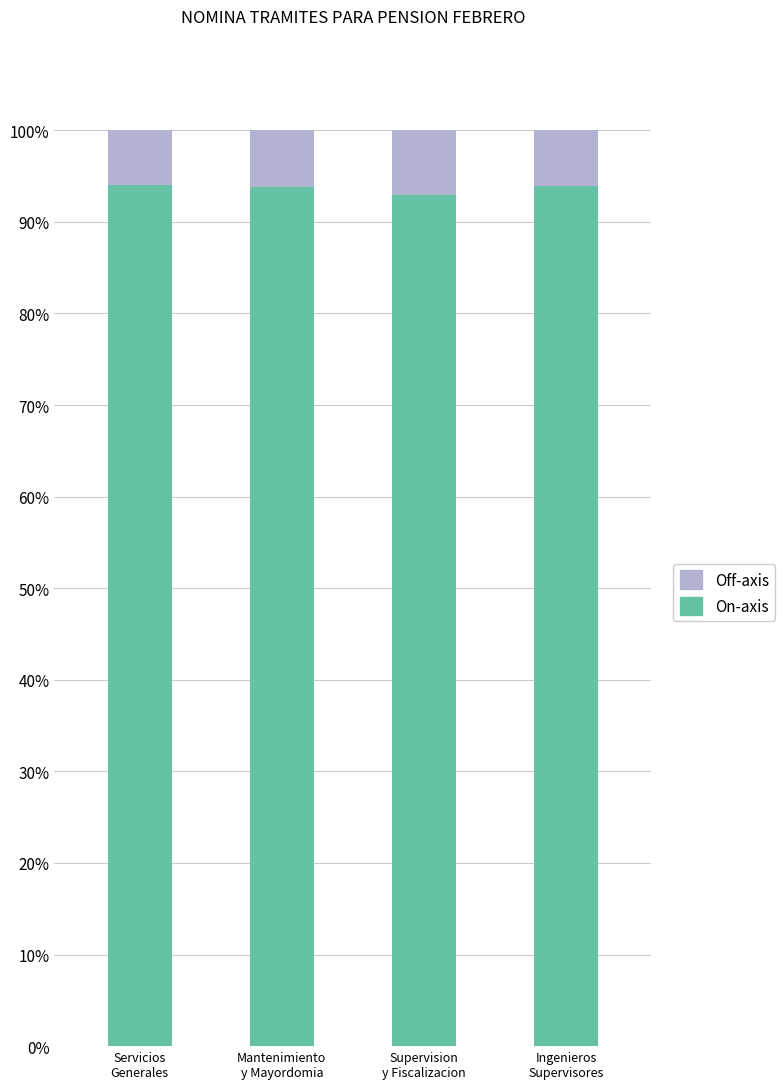

What is the maximum value for On-axis?

94.0